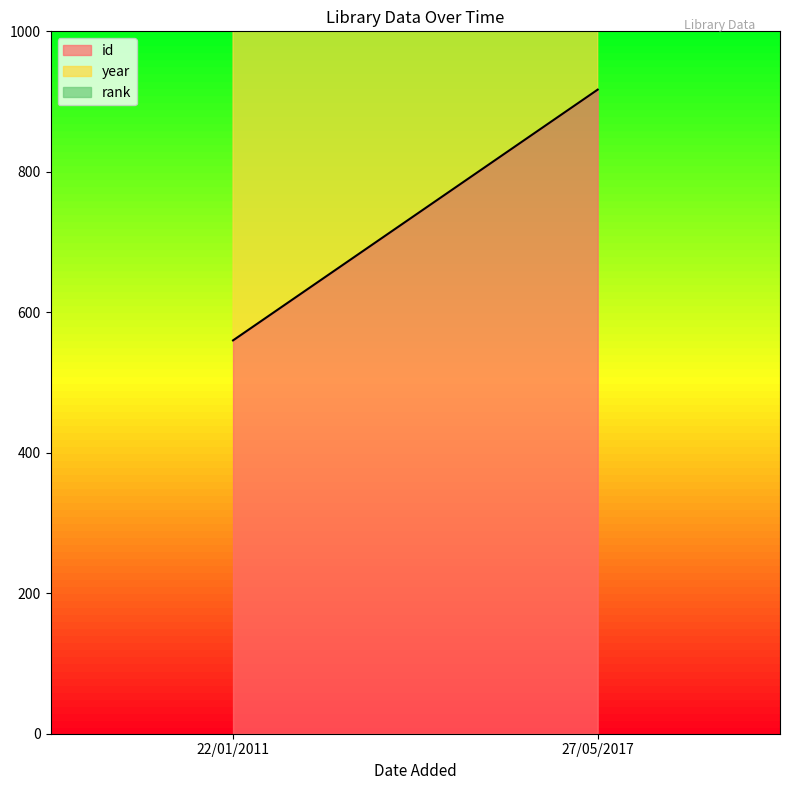

Which series has the largest total across all categories?

year